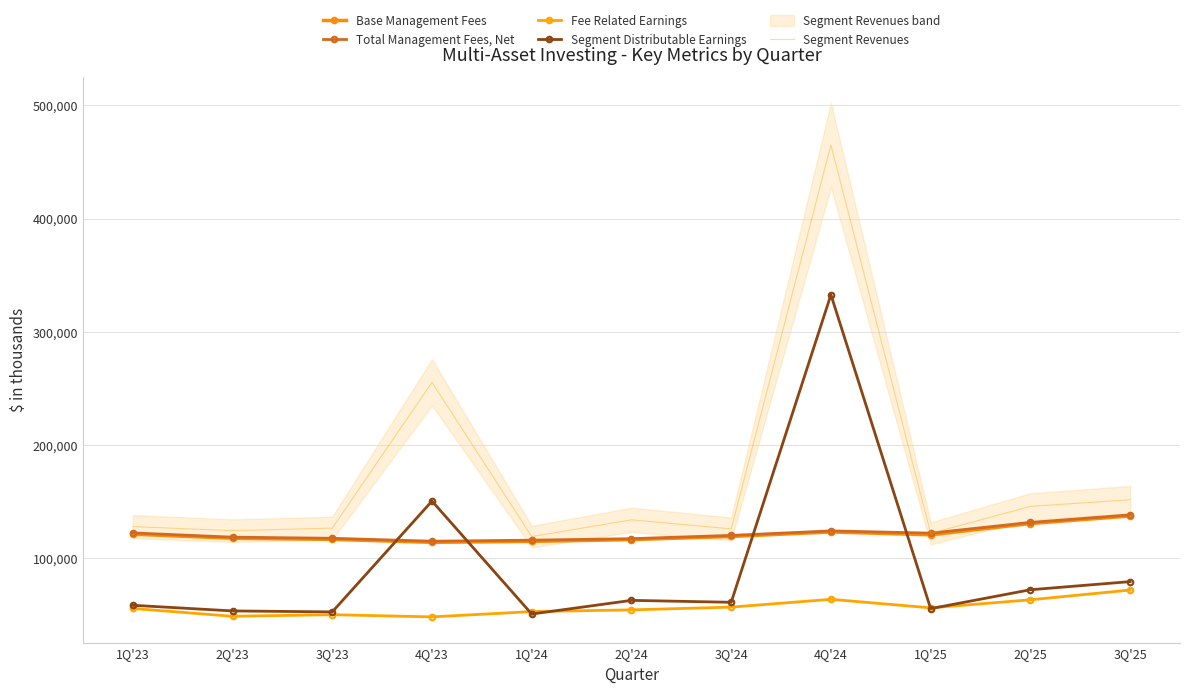

What position from the left is 1Q'23?

1